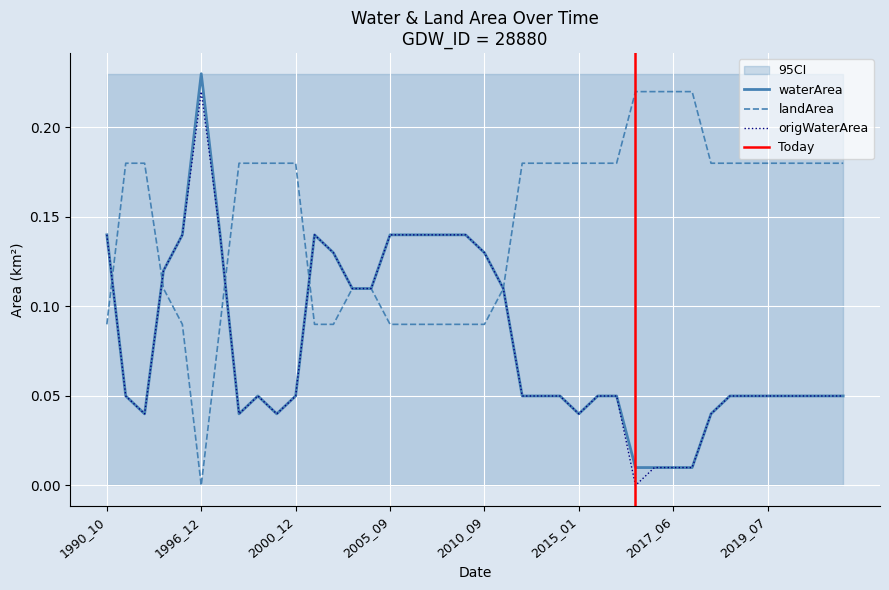

List the series in order of their peak value, lowest first.

landArea, origWaterArea, waterArea